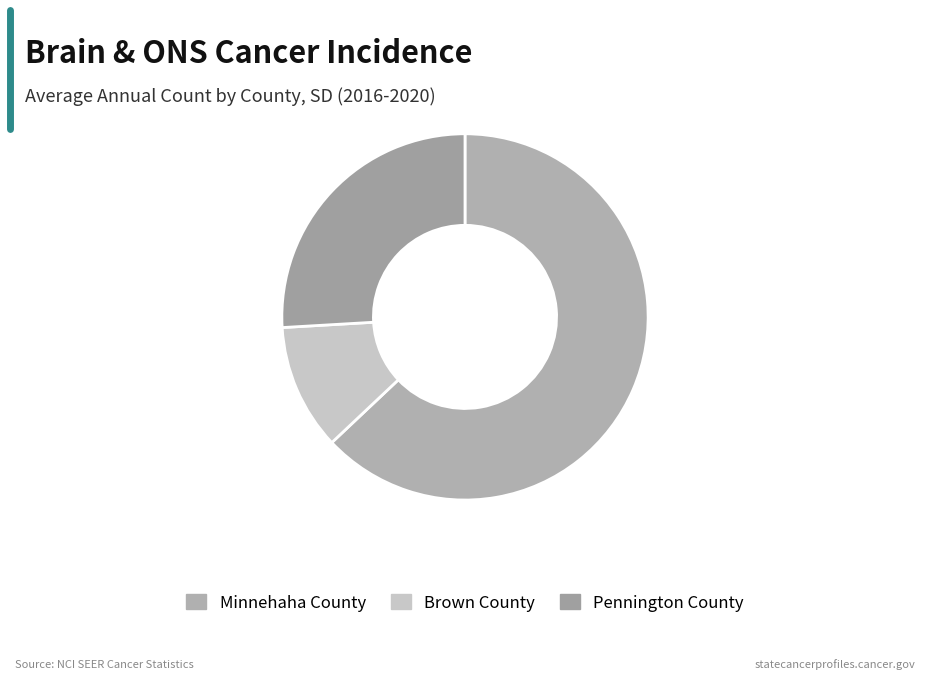

What percentage is the Pennington County slice, to the nearest percent?

26%